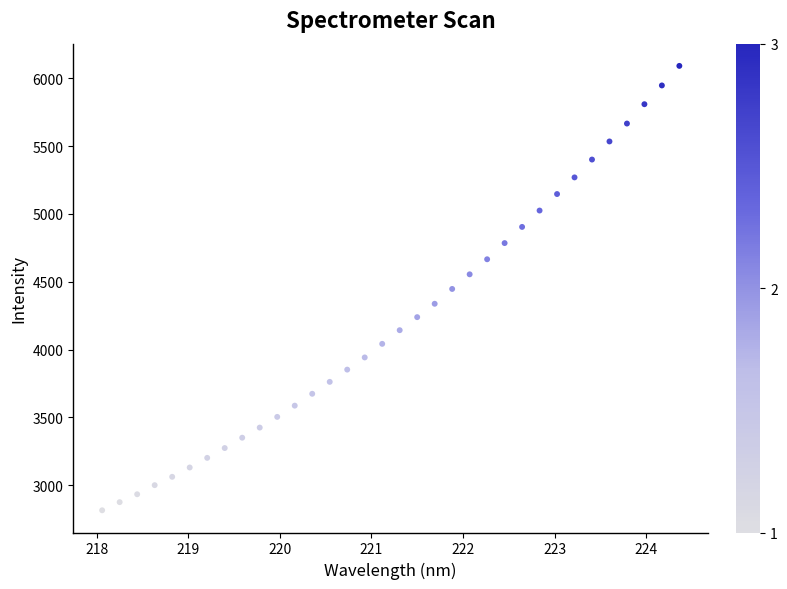

What is the range of Y values (max minus min)?

3275.3